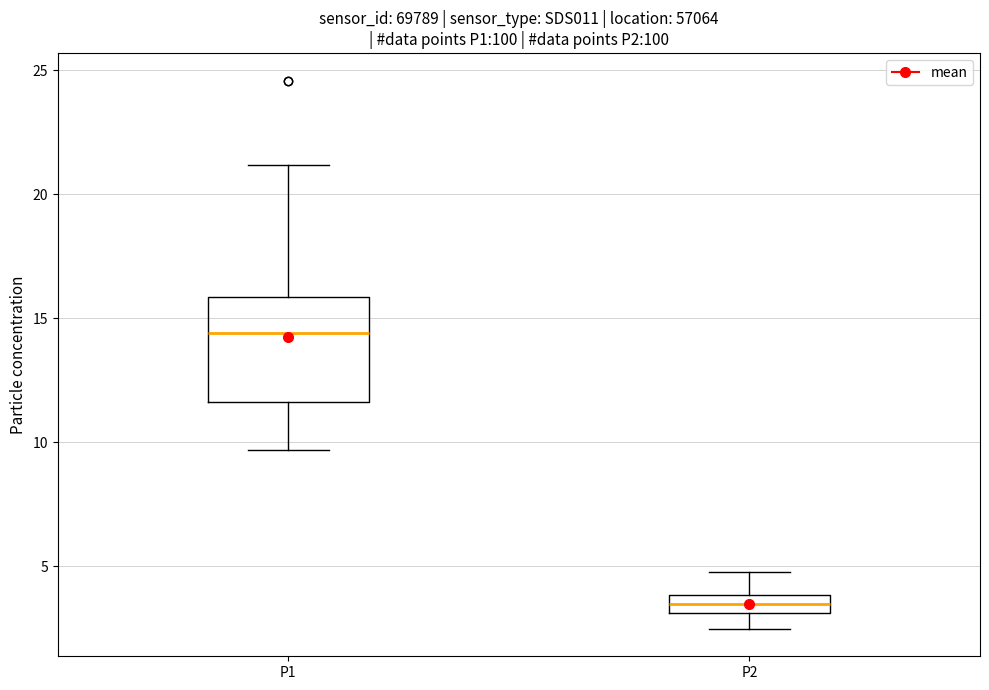

Reading left to right, transcribe this box plot: for each box, give where its median line is, the range the box spans, and where its two whiskers end, as read against the y-axis. The values are not printed on the chart, so give them approximately, as read against the axis.

P1: median 14.5, box 11.5 to 16.0, whiskers 9.5 to 21.0
P2: median 3.5, box 3.0 to 4.0, whiskers 2.5 to 5.0